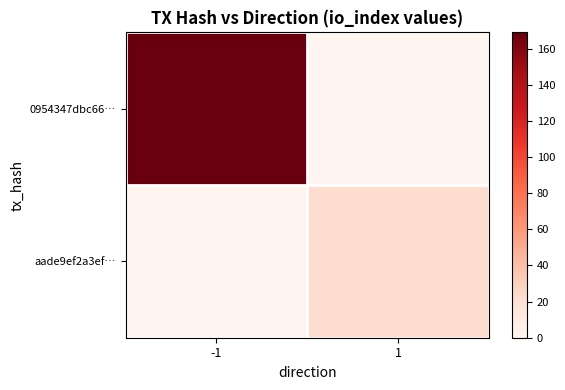

List the series in order of their overall mean, highest first.

0954347dbc66…, aade9ef2a3ef…